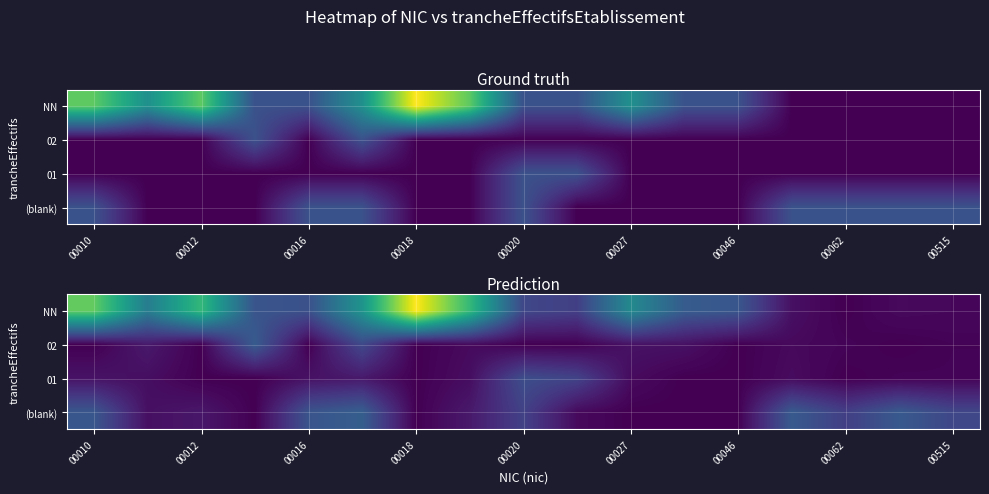

Is it true that 02 equals 0.1 at 00062?

False